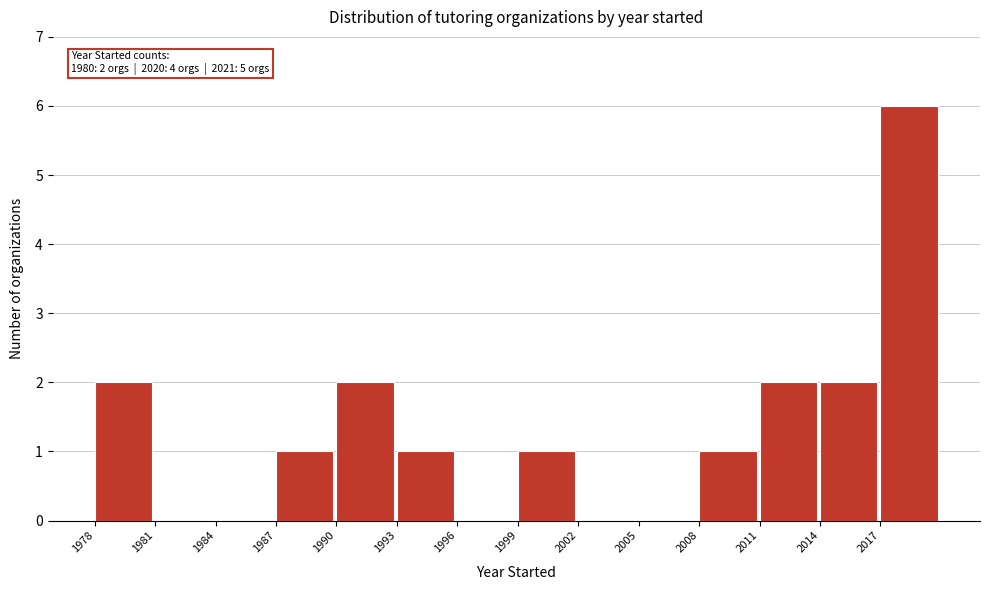

Which range on the x-axis has the tallest bar?

2017 to 2020